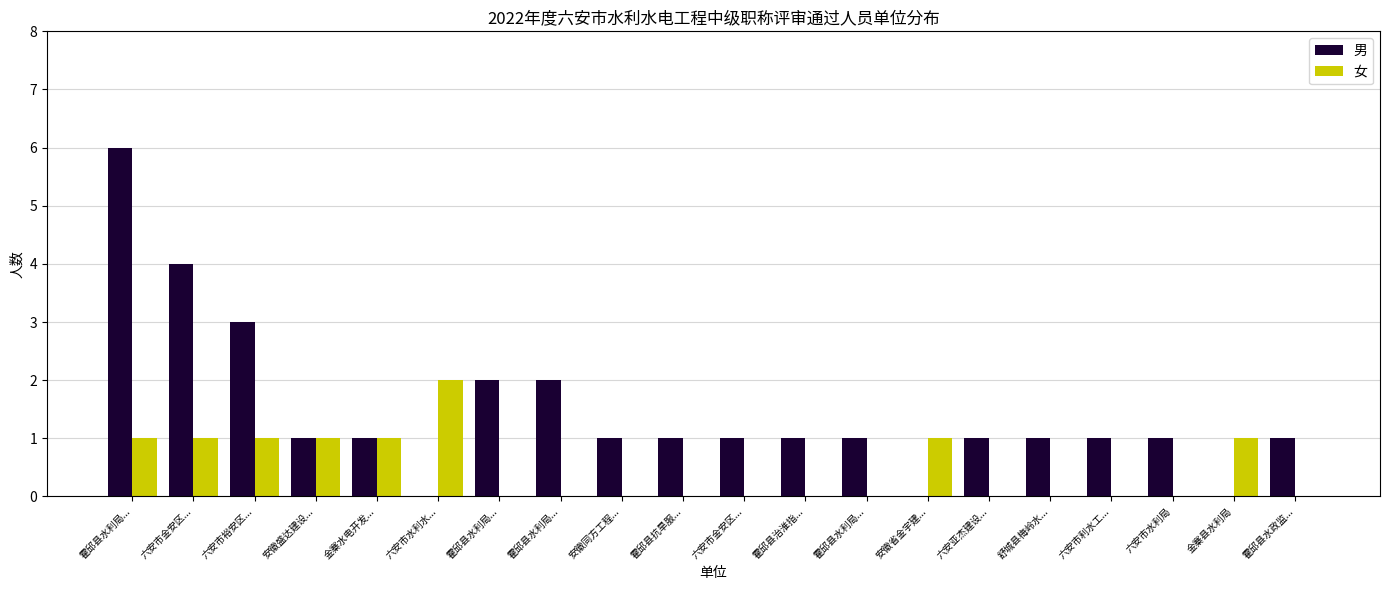

What is the label of the 6th bar from the right?

六安亚杰建设...